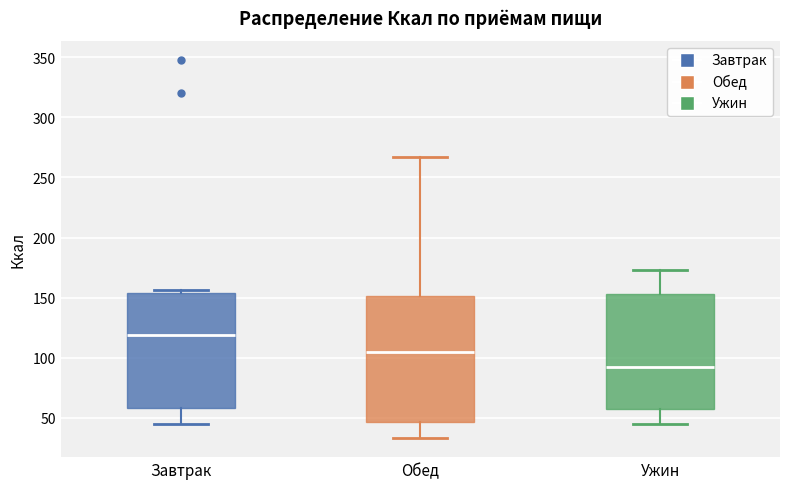

Which box has the highest median line?

Завтрак